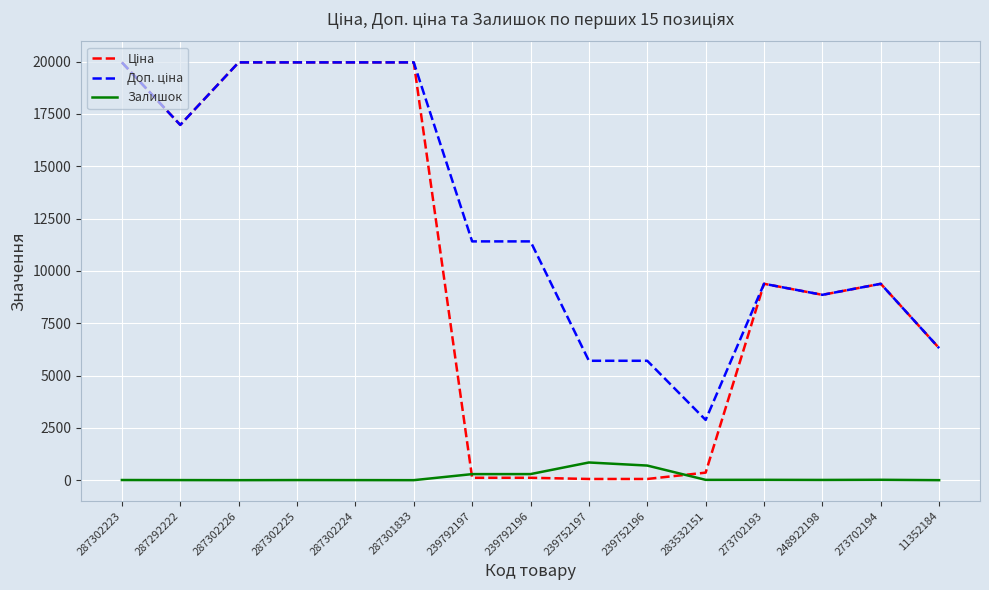

What is the maximum value shown in the chart?

19964.2